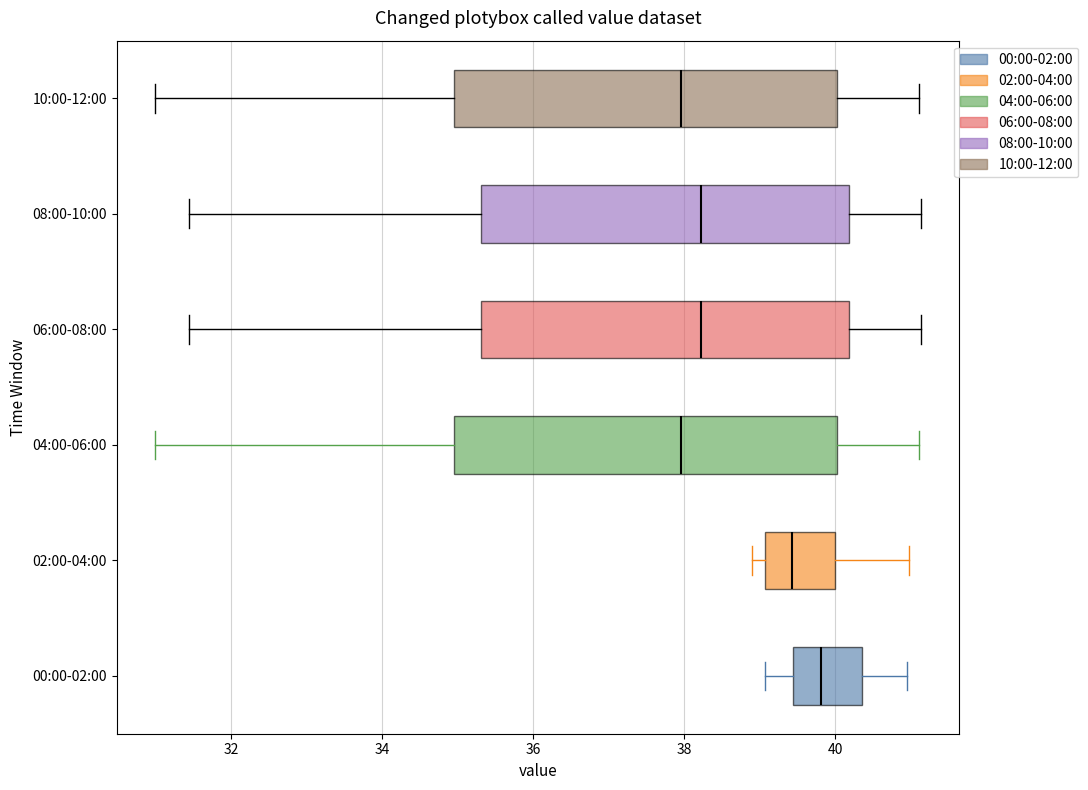

Where does the right whisker of the box for 06:00-08:00 end on the x-axis? The values are not printed on the chart, so give them approximately, as read against the axis.

41.2